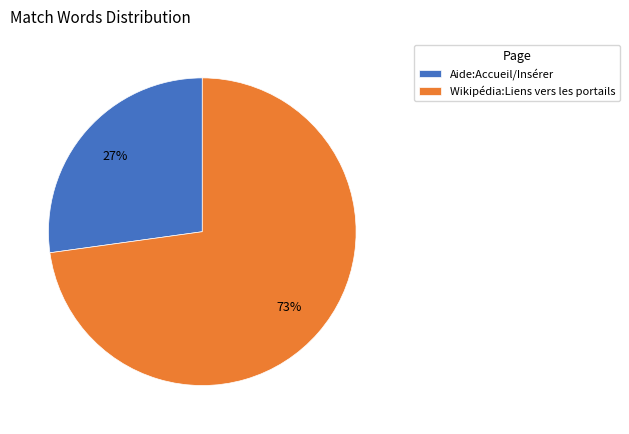

Rank the categories by value from lowest to highest.

Aide:Accueil/Insérer, Wikipédia:Liens vers les portails